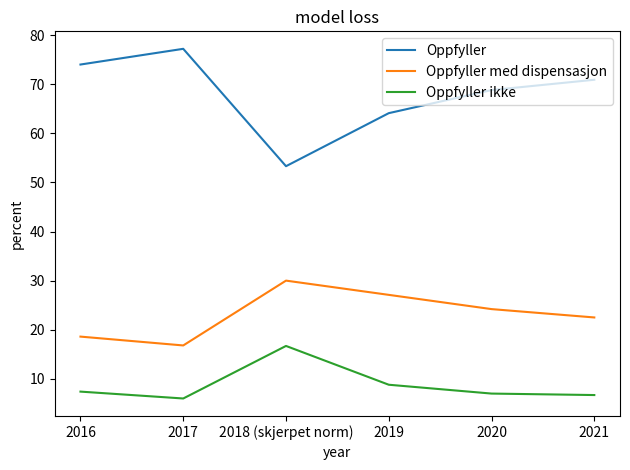

True or false: Oppfyller and Oppfyller med dispensasjon cross at least once.

False